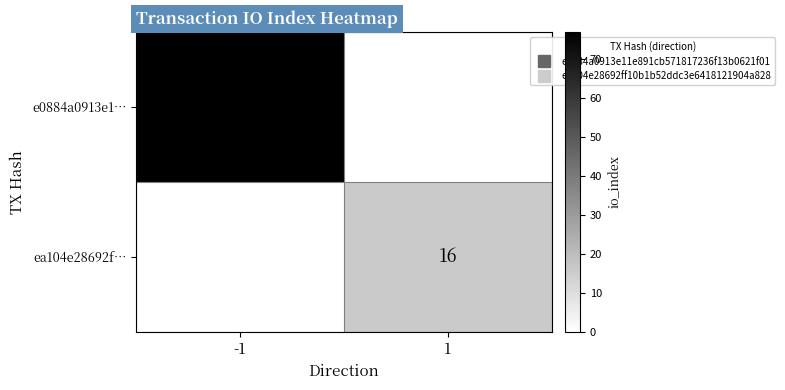

Which series has the widest spread of values?

e0884a0913e1…